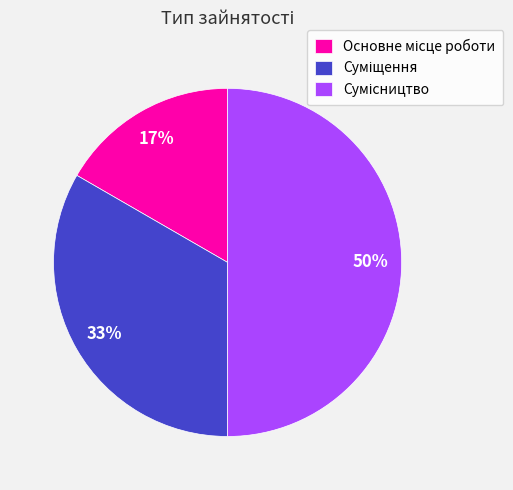

To the nearest percent, what is the difference between the largest and smallest slice percentages?

33%